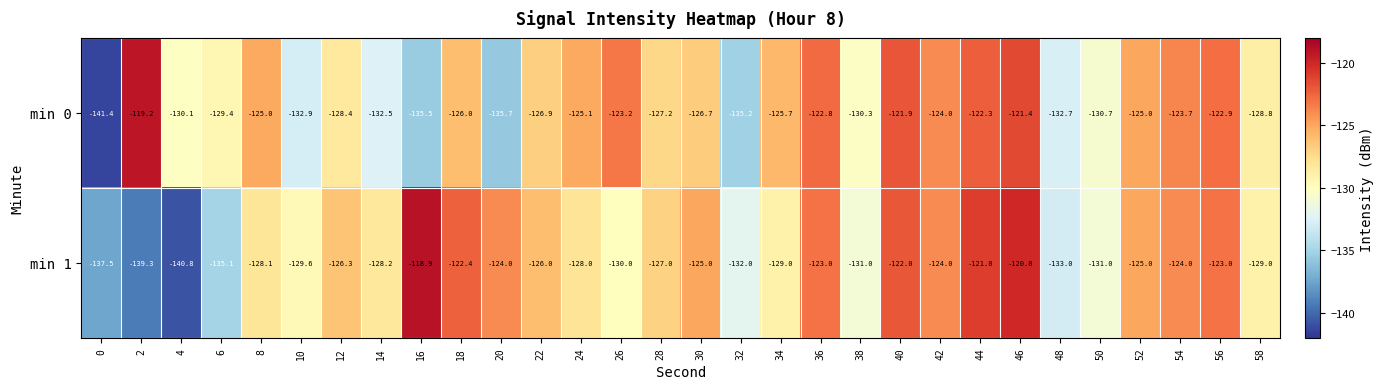

How many values in the min 1 series are below -127?

15